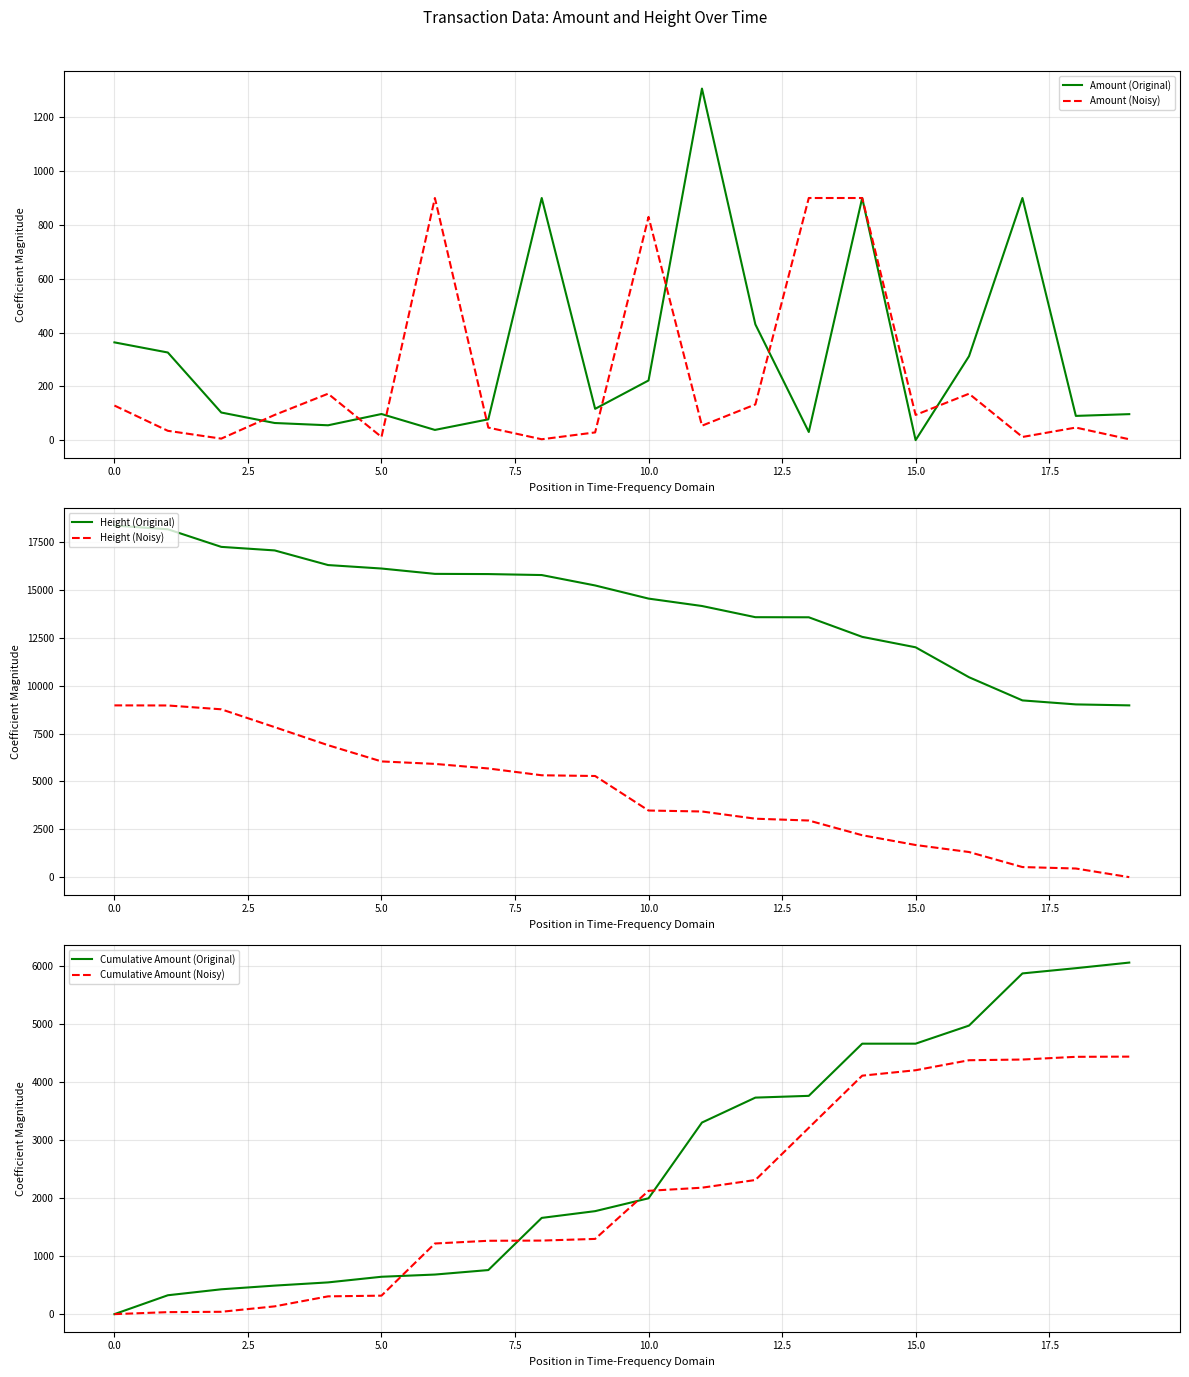

What are all the series names shown in the legend?

Amount (Original), Amount (Noisy), Height (Original), Height (Noisy), Cumulative Amount (Original), Cumulative Amount (Noisy)